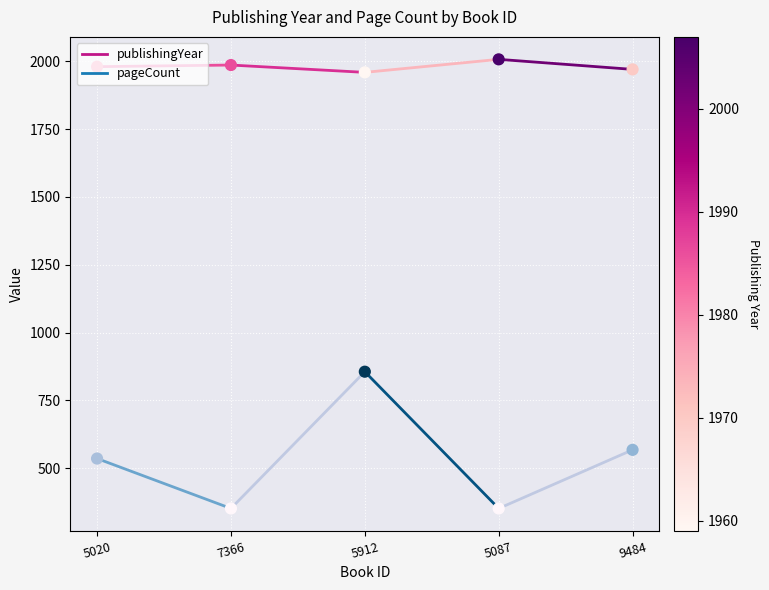

Which series reaches the maximum Y coordinate?

publishingYear